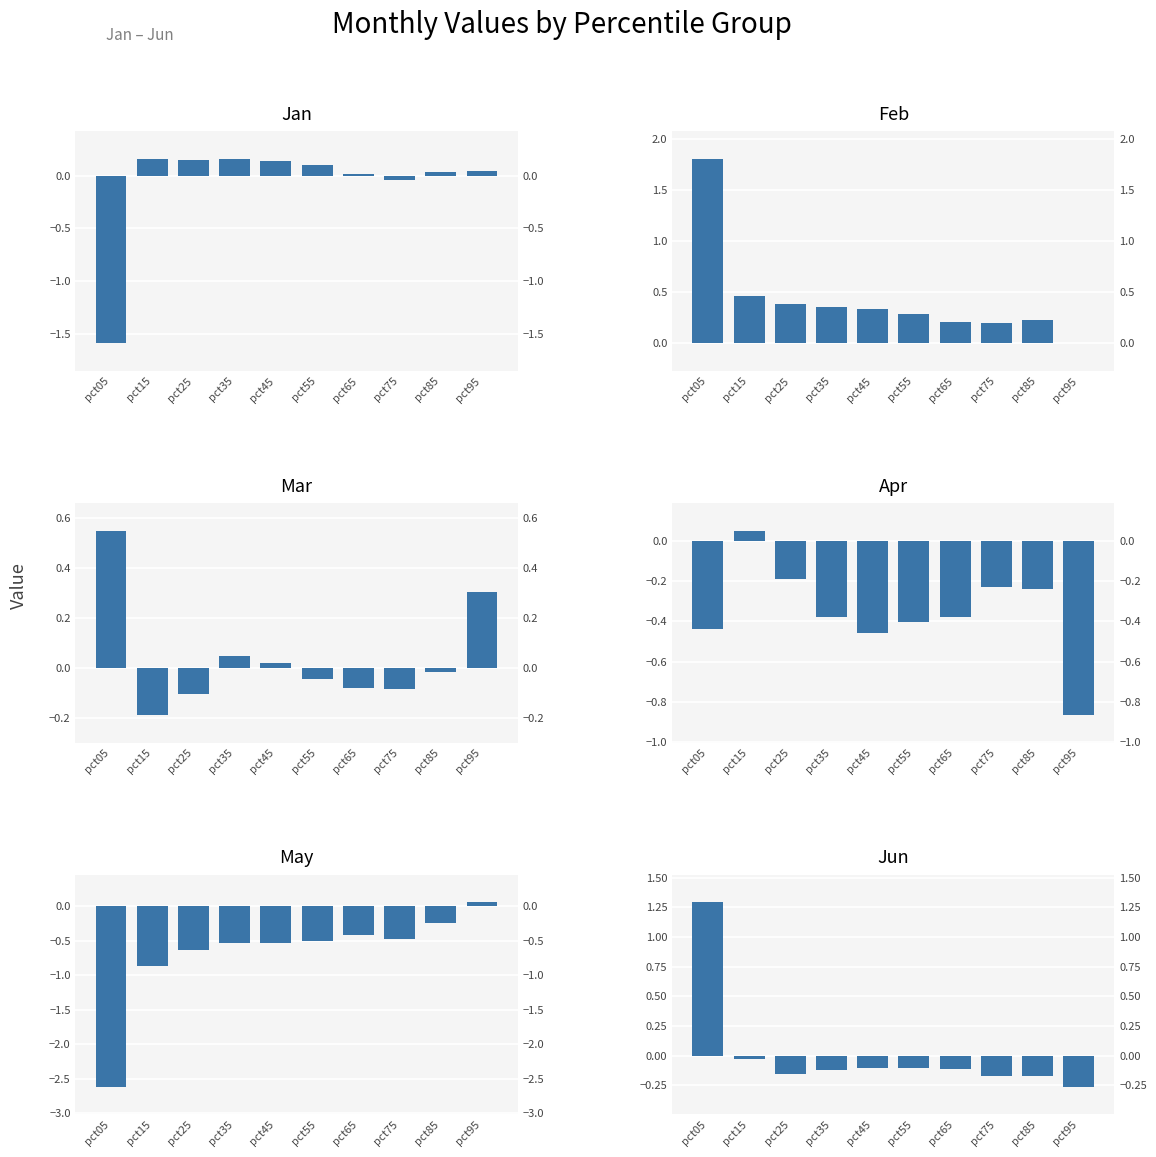

True or false: Jan has a value of -1.6 at pct05.

True